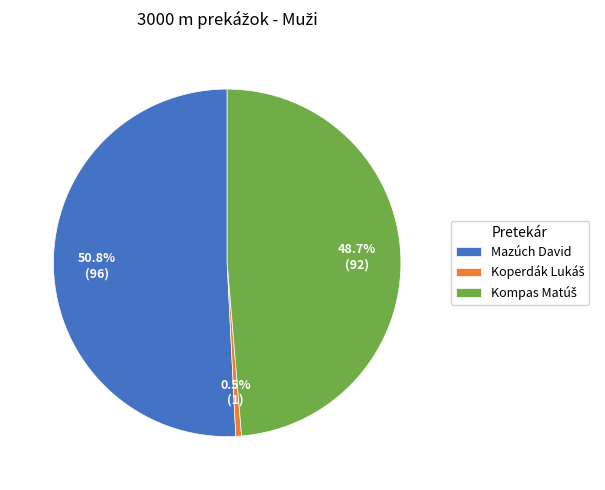

The Mazúch David slice represents 57% of the pie. True or false?

False